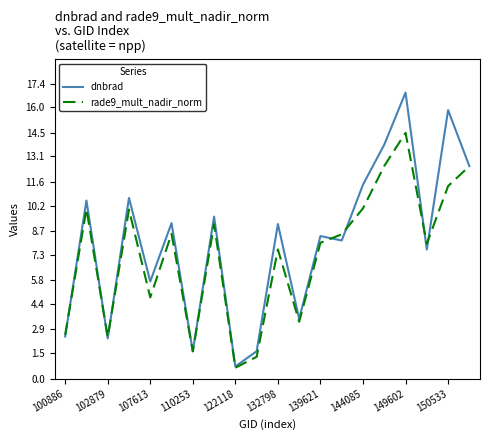

Which series has the widest spread of values?

dnbrad